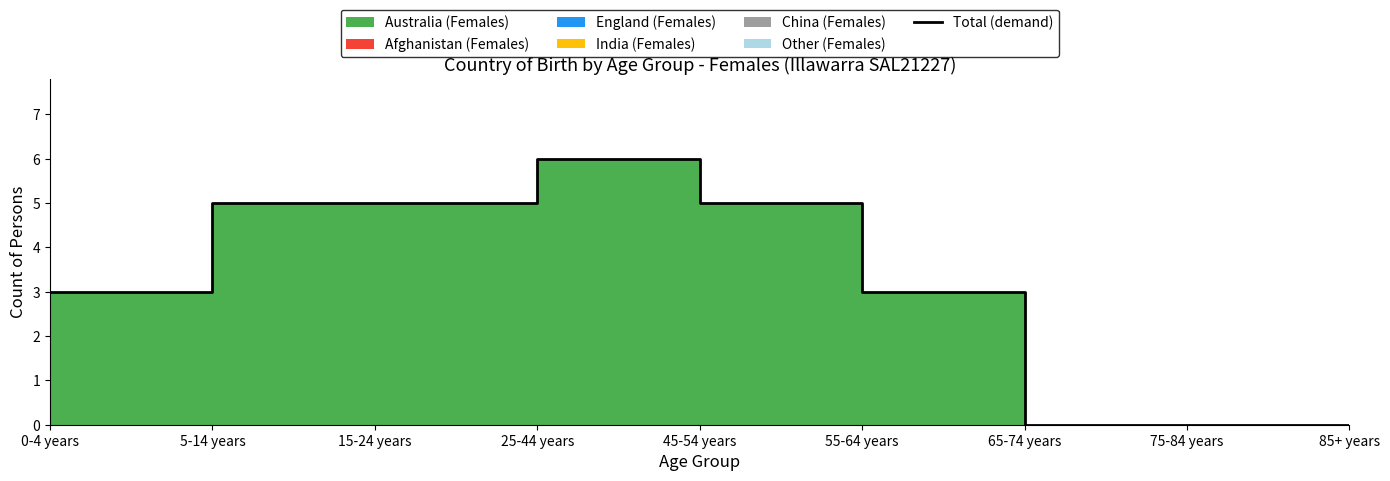

Reading left to right, what are all the values shown in this chart?

3	5	5	6	5	3	0	0	0